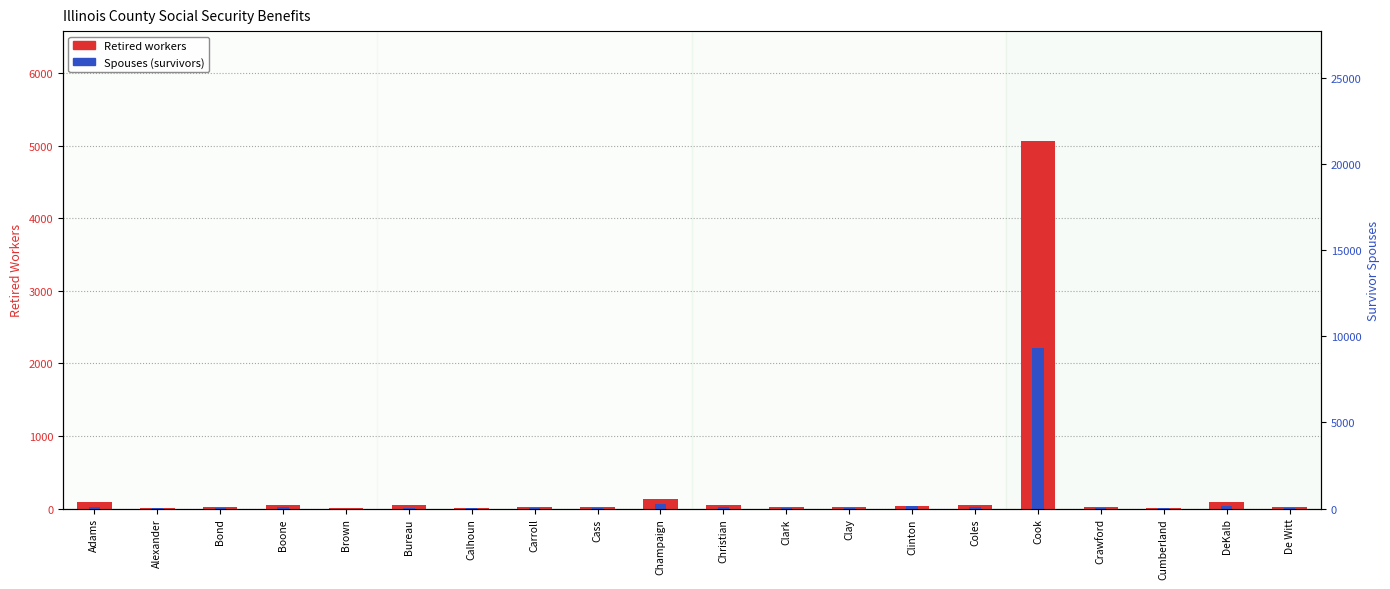

Which category has the highest value in the Spouses (survivors) series?

Cook